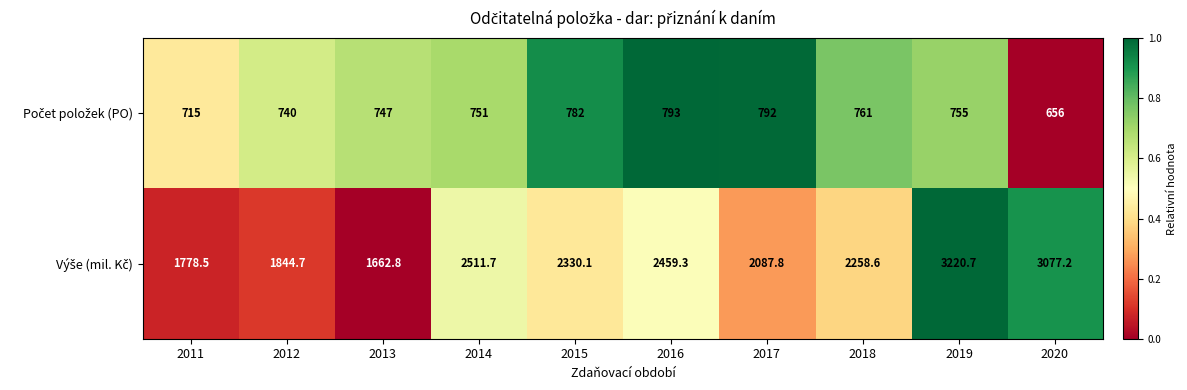

At how many categories does at least one series exceed 1195?

10